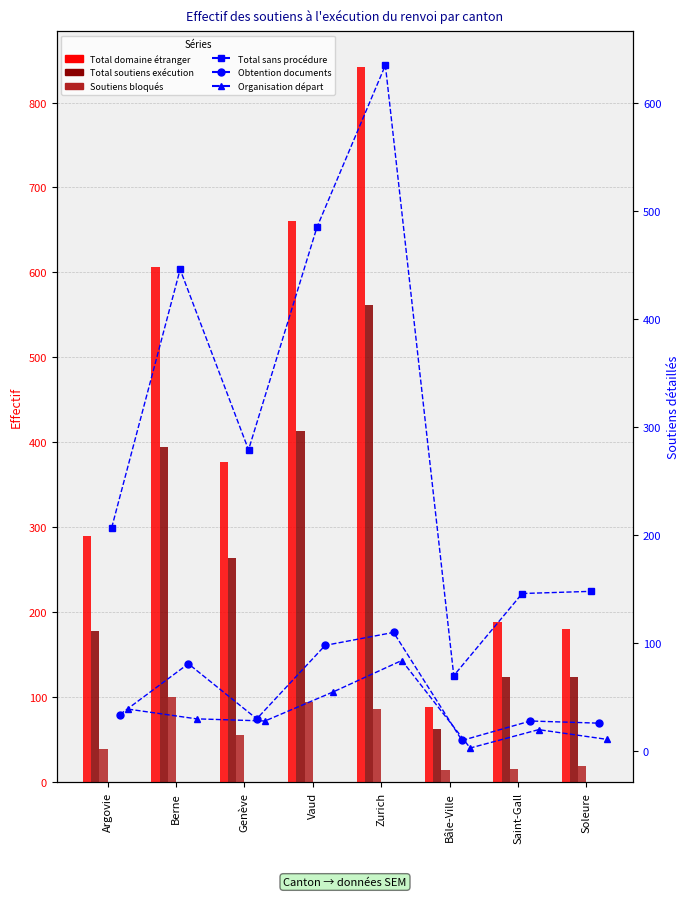

Does the chart contain any negative values?

No